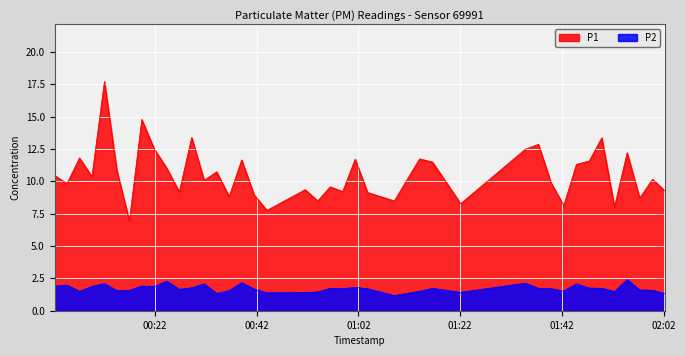

List the series in order of their peak value, highest first.

P1, P2